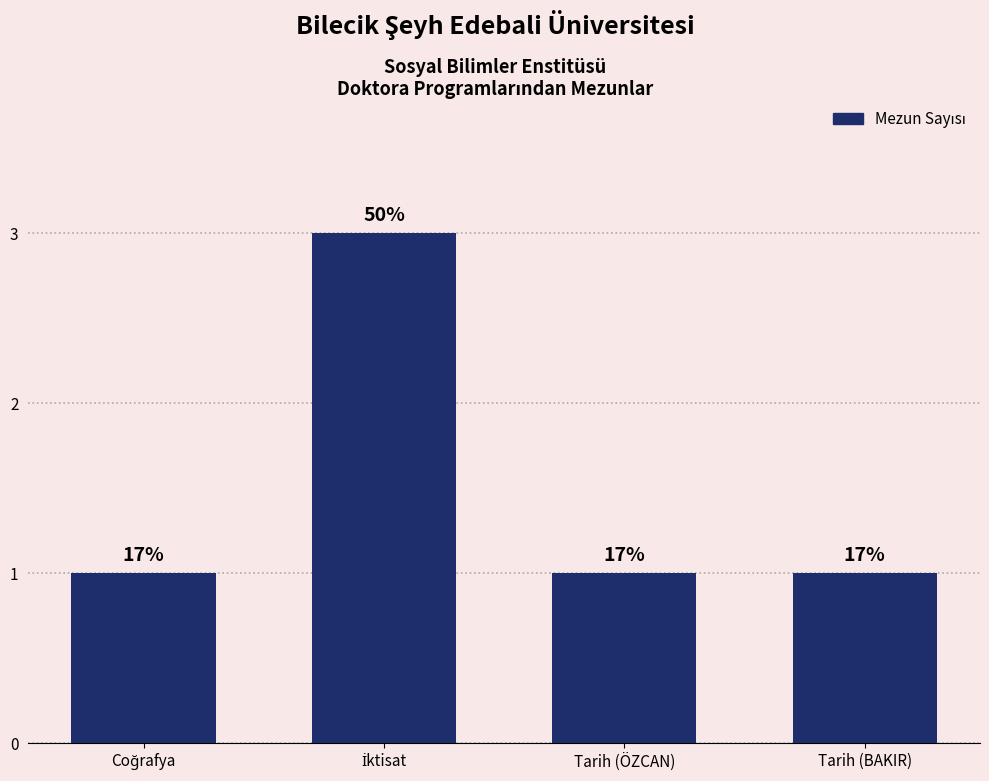

What position from the right is Coğrafya?

4